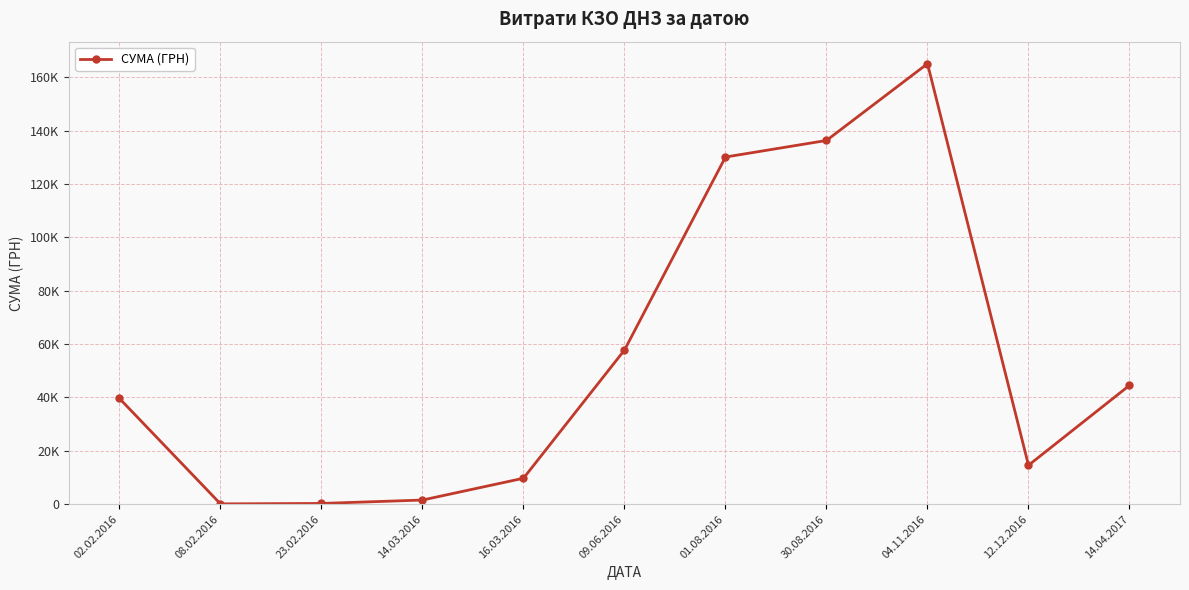

Where is the first local maximum?

04.11.2016